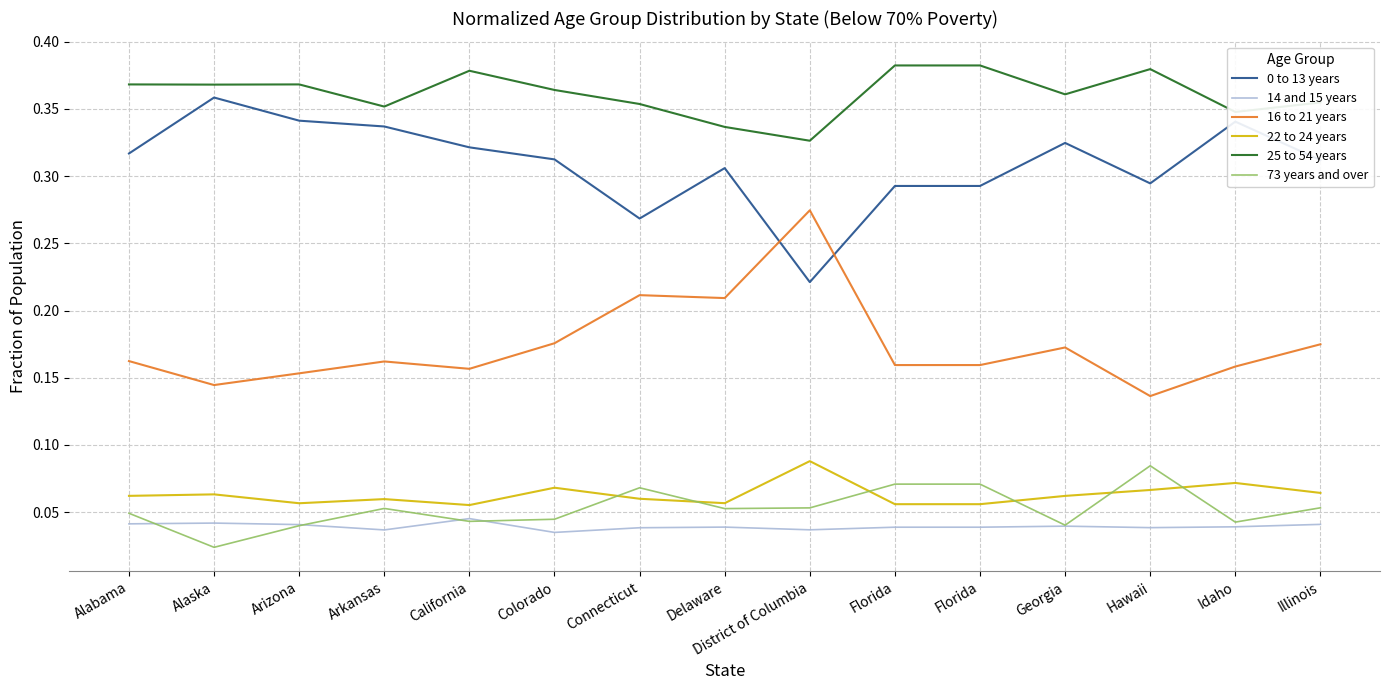

Does the chart have visible grid lines?

Yes